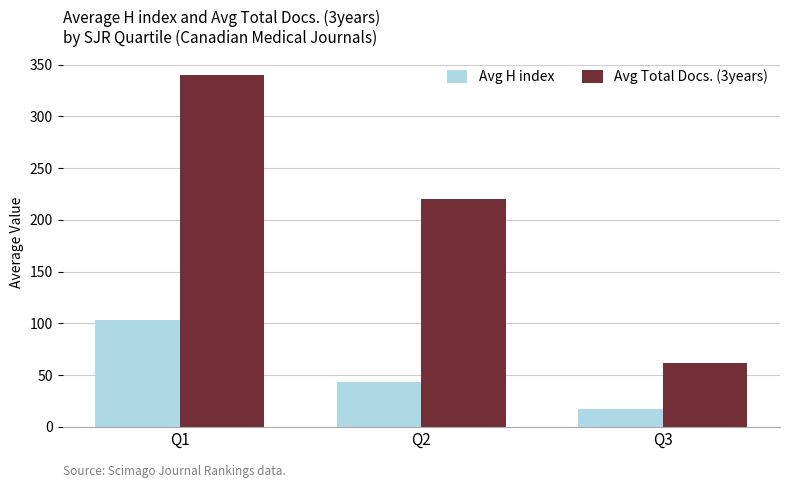

How many categories are shown in the chart?

3